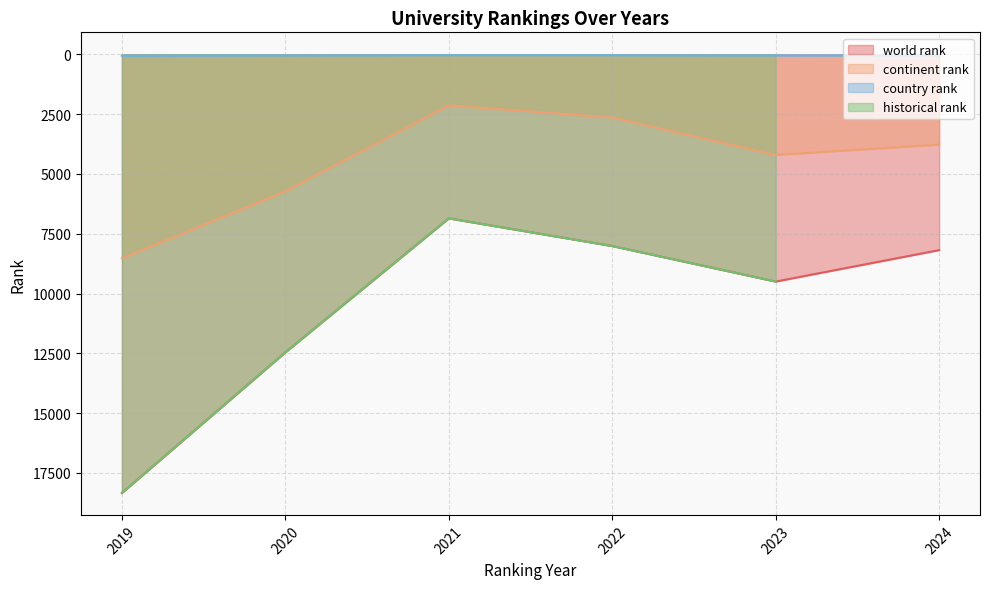

What is the label of the 8th point from the right?

2022